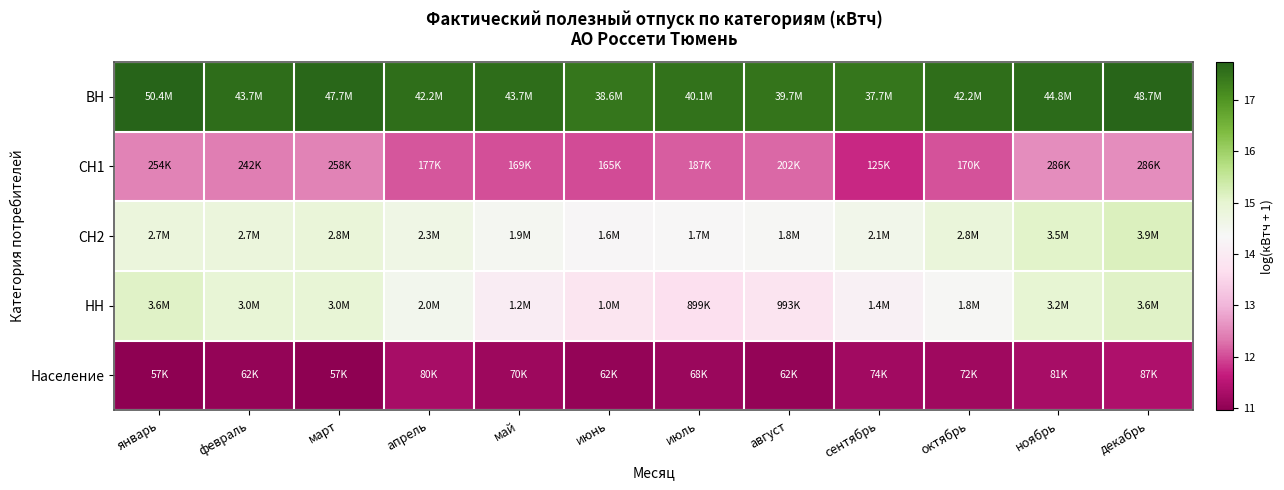

Reading left to right, list all the values displayed in this chart.

ВН: январь=17.7	февраль=17.6	март=17.7	апрель=17.6	май=17.6	июнь=17.5	июль=17.5	август=17.5	сентябрь=17.4	октябрь=17.6	ноябрь=17.6	декабрь=17.7
СН1: январь=12.4	февраль=12.4	март=12.5	апрель=12.1	май=12.0	июнь=12.0	июль=12.1	август=12.2	сентябрь=11.7	октябрь=12.0	ноябрь=12.6	декабрь=12.6
СН2: январь=14.8	февраль=14.8	март=14.9	апрель=14.7	май=14.4	июнь=14.3	июль=14.3	август=14.4	сентябрь=14.6	октябрь=14.8	ноябрь=15.1	декабрь=15.2
НН: январь=15.1	февраль=14.9	март=14.9	апрель=14.5	май=14.0	июнь=13.8	июль=13.7	август=13.8	сентябрь=14.2	октябрь=14.4	ноябрь=15.0	декабрь=15.1
Население: январь=11.0	февраль=11.0	март=11.0	апрель=11.3	май=11.1	июнь=11.0	июль=11.1	август=11.0	сентябрь=11.2	октябрь=11.2	ноябрь=11.3	декабрь=11.4